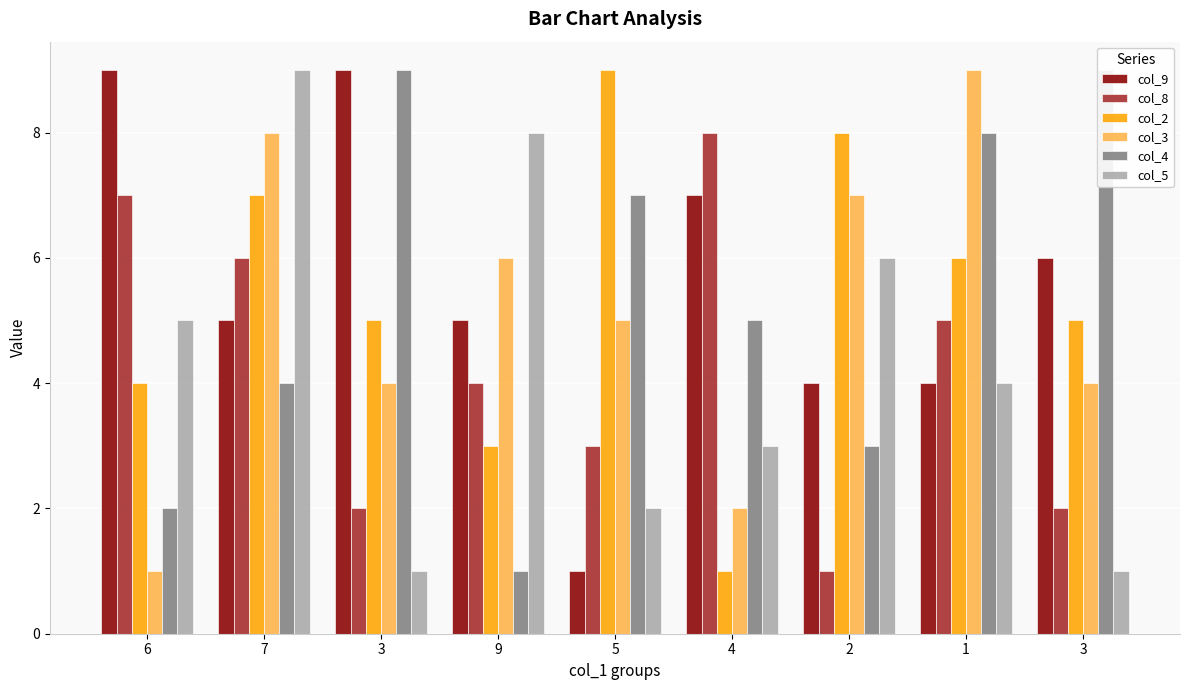

What is the average value of the col_5 series?

4